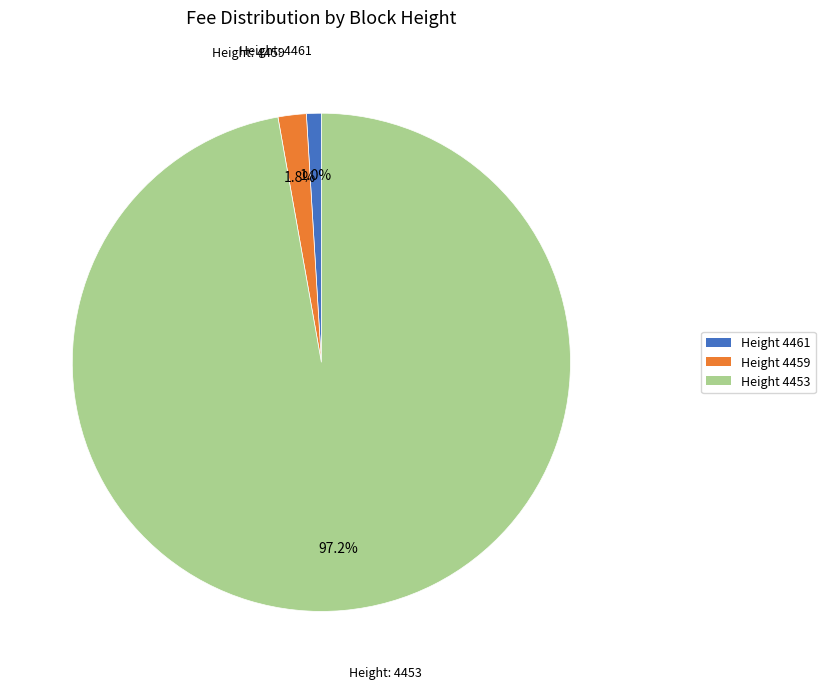

Is there any slice that represents more than half of the pie?

Yes